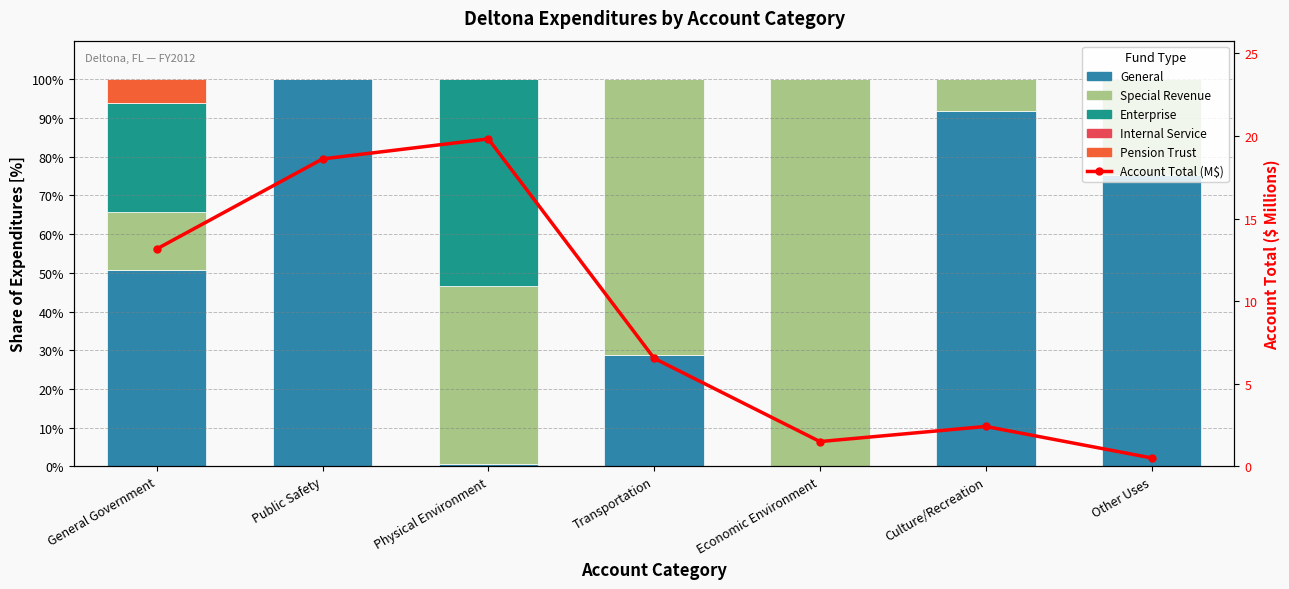

Which series has the largest total across all categories?

General